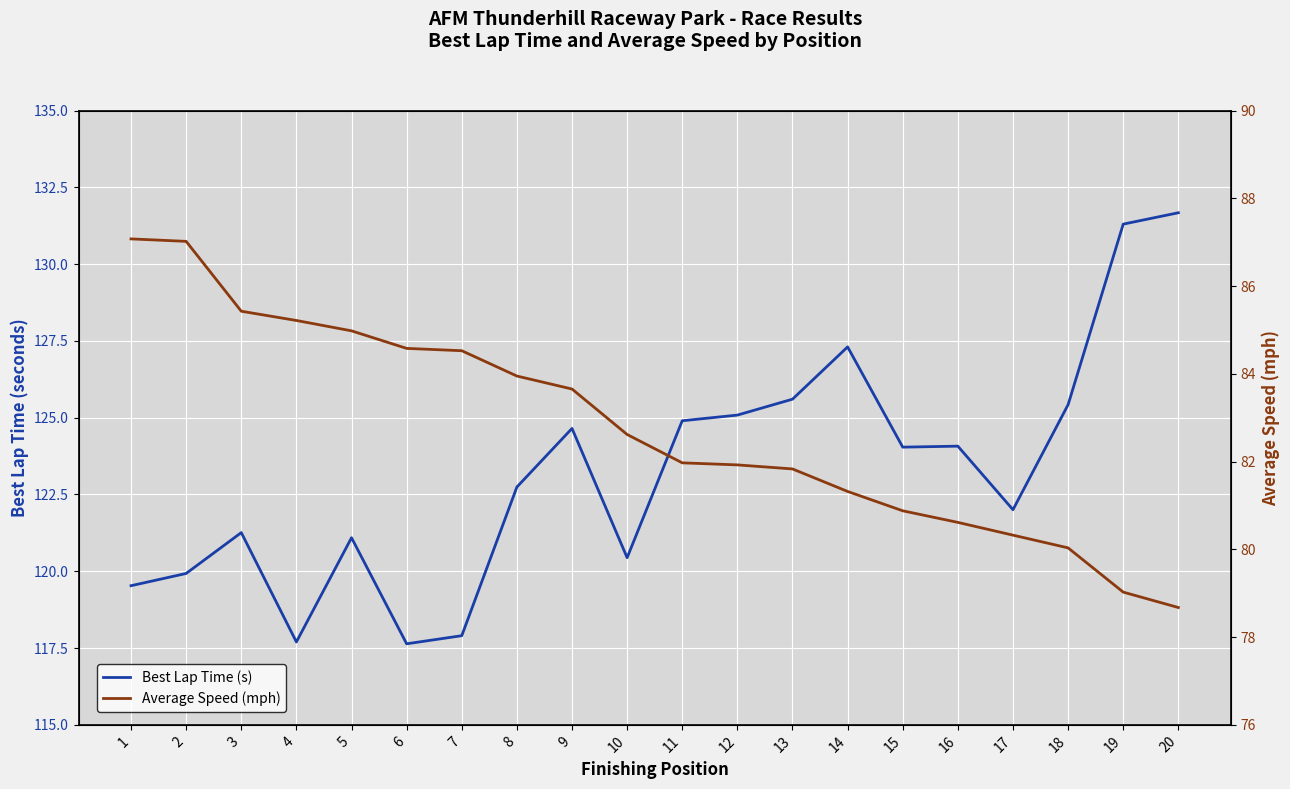

Which label corresponds to the smallest value in the chart?

20